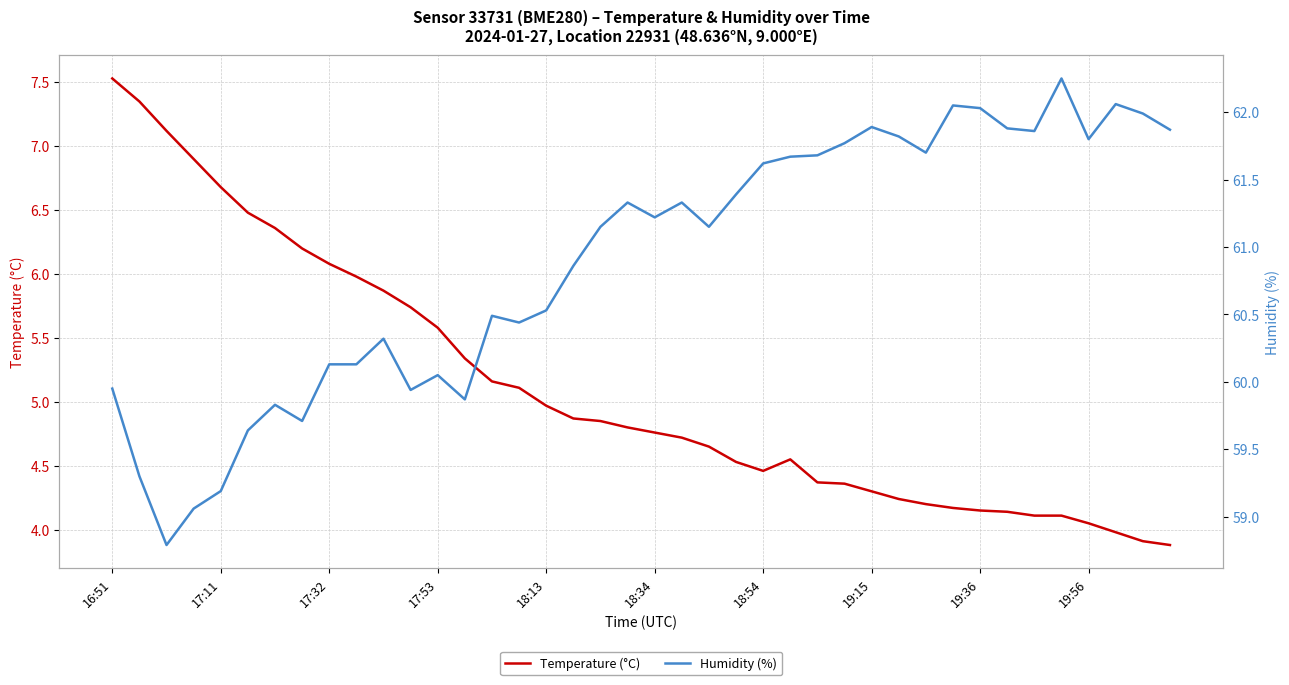

How many data points in Temperature (°C) are less than 4?

3